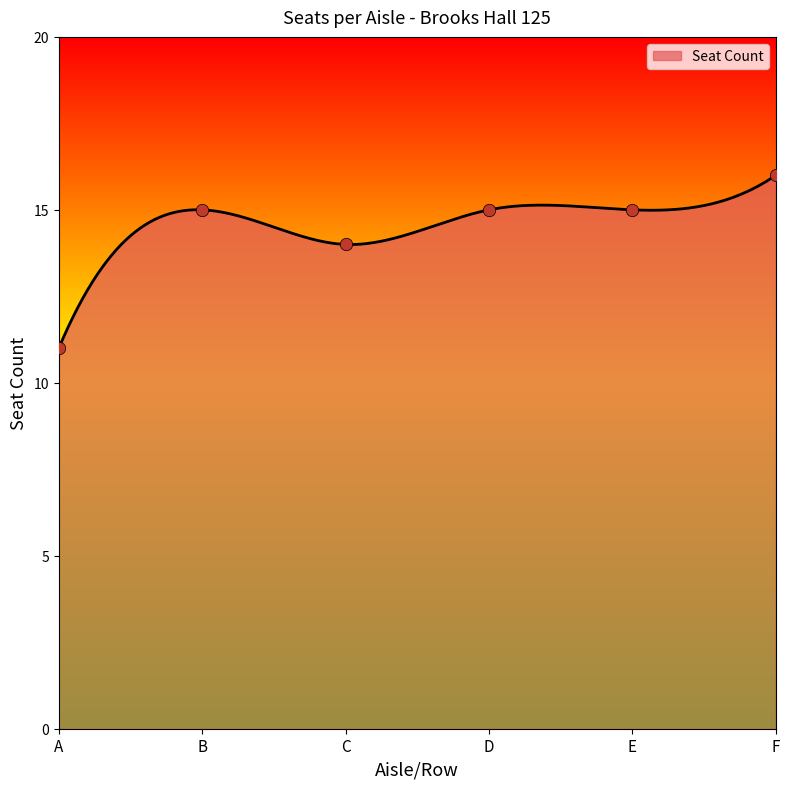

Between C and D, which is larger?

D